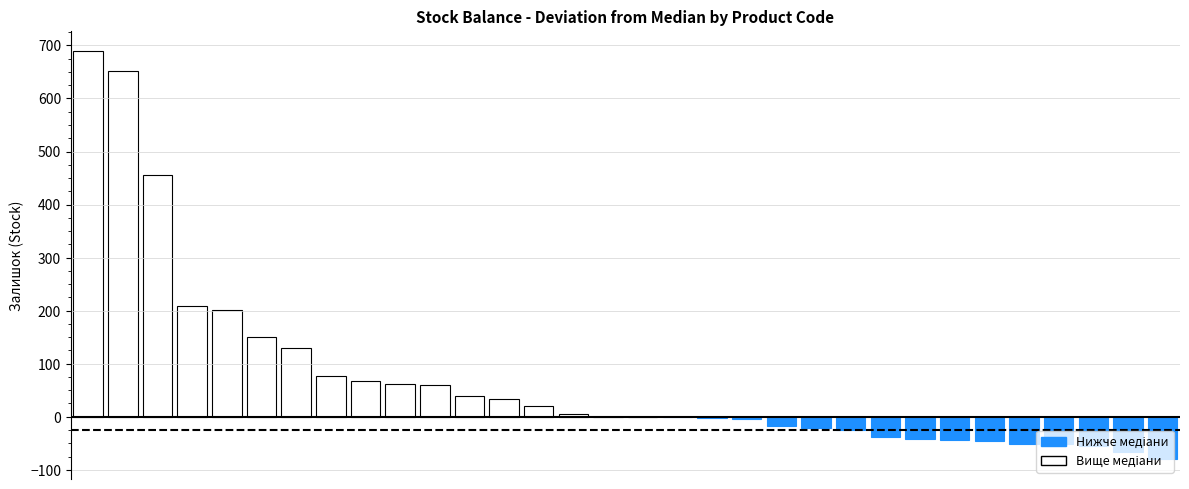

What is the maximum value shown in the chart?

689